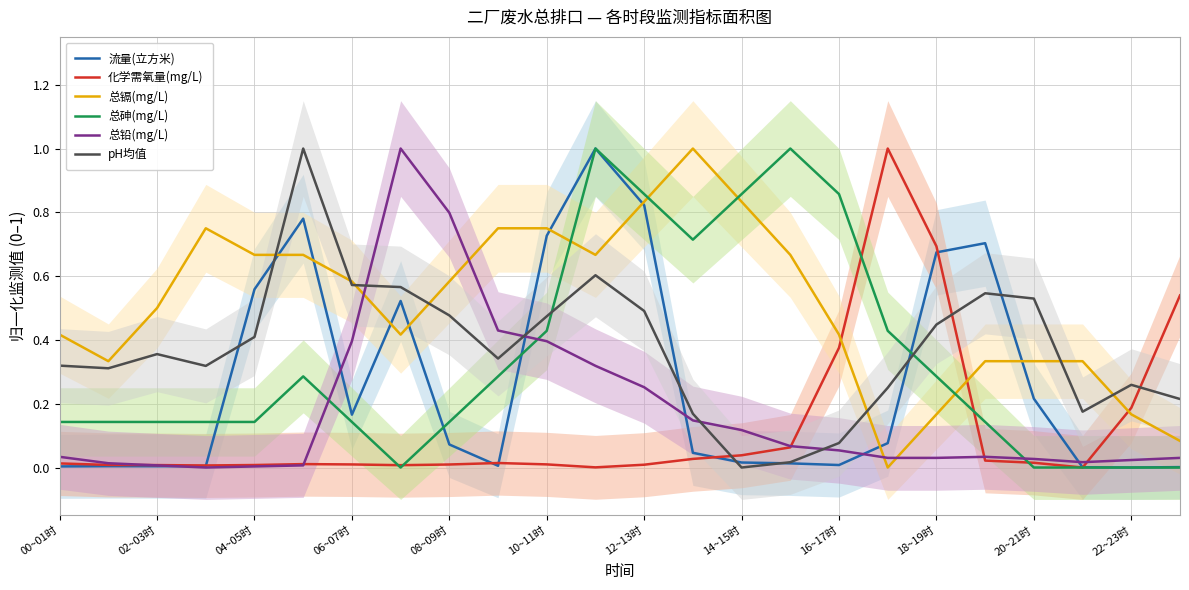

True or false: 流量(立方米) has a value of 0.3 at 20~21时.

False